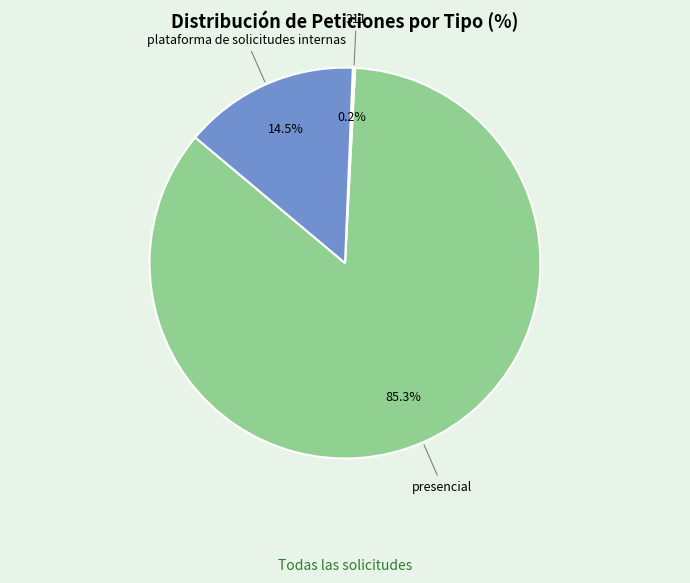

Is there any slice that represents more than half of the pie?

Yes